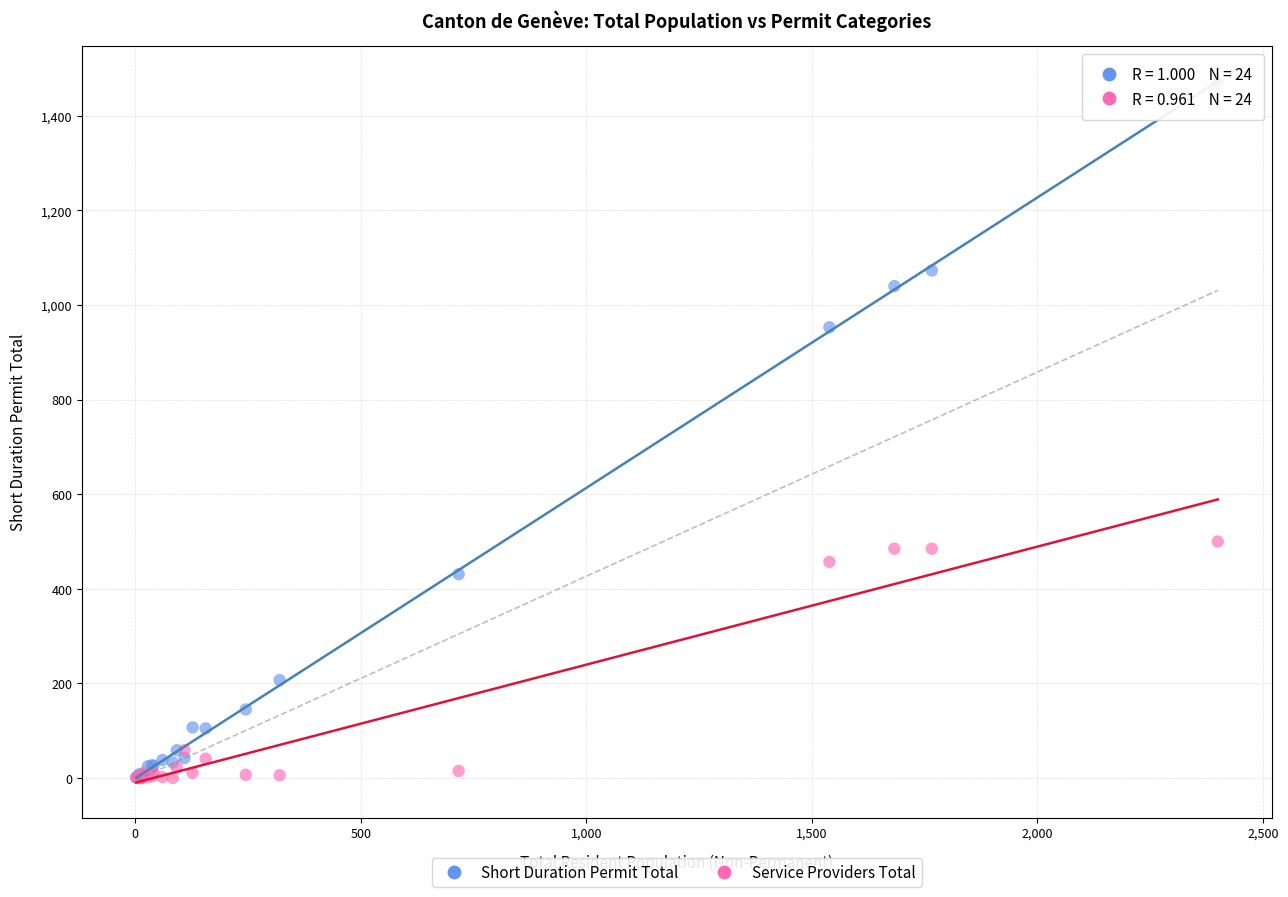

In the Service Providers Total series, what Y value is closest to 250?

59